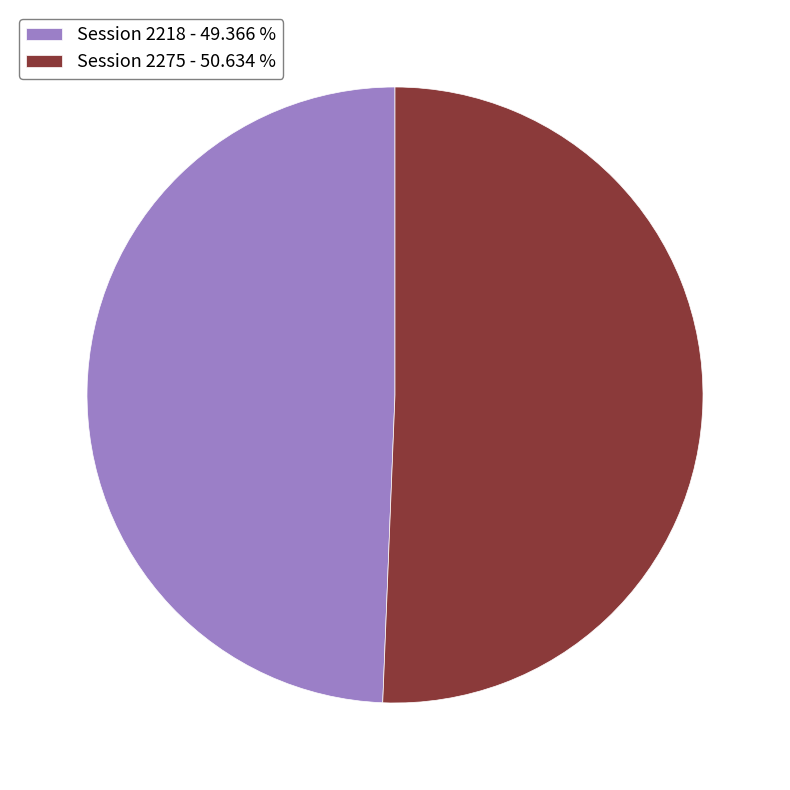

Which has a higher value, Session 2275 - 50.634 % or Session 2218 - 49.366 %?

Session 2275 - 50.634 %